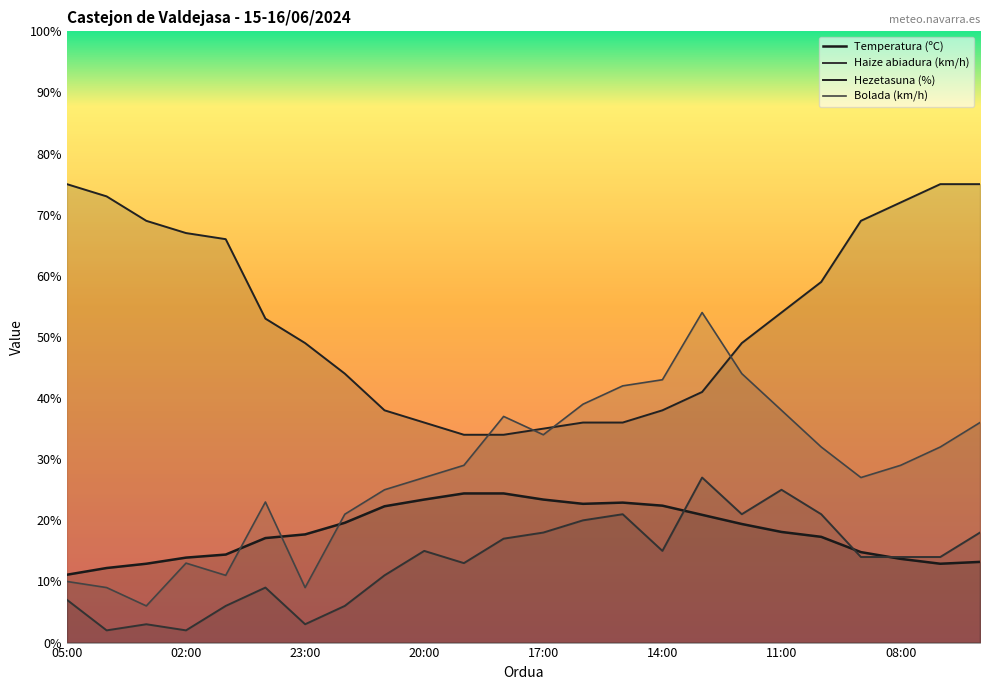

The value of Temperatura (ºC) at 02:00 is 13.9. True or false?

True